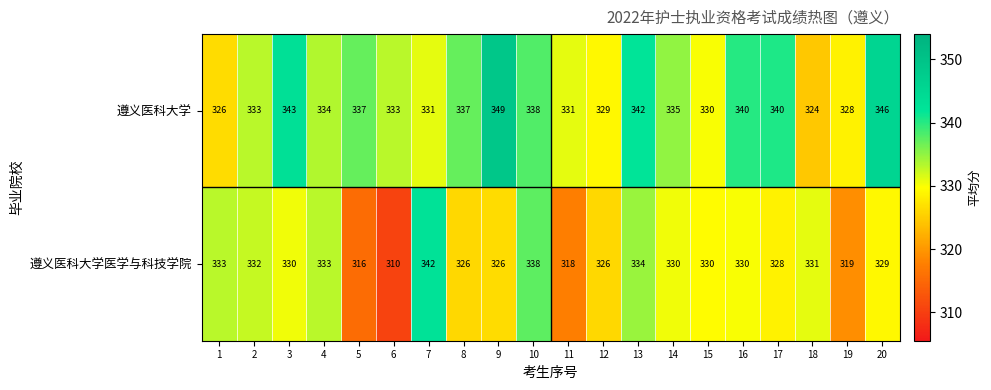

How many values in the 遵义医科大学 series are below 335?

10